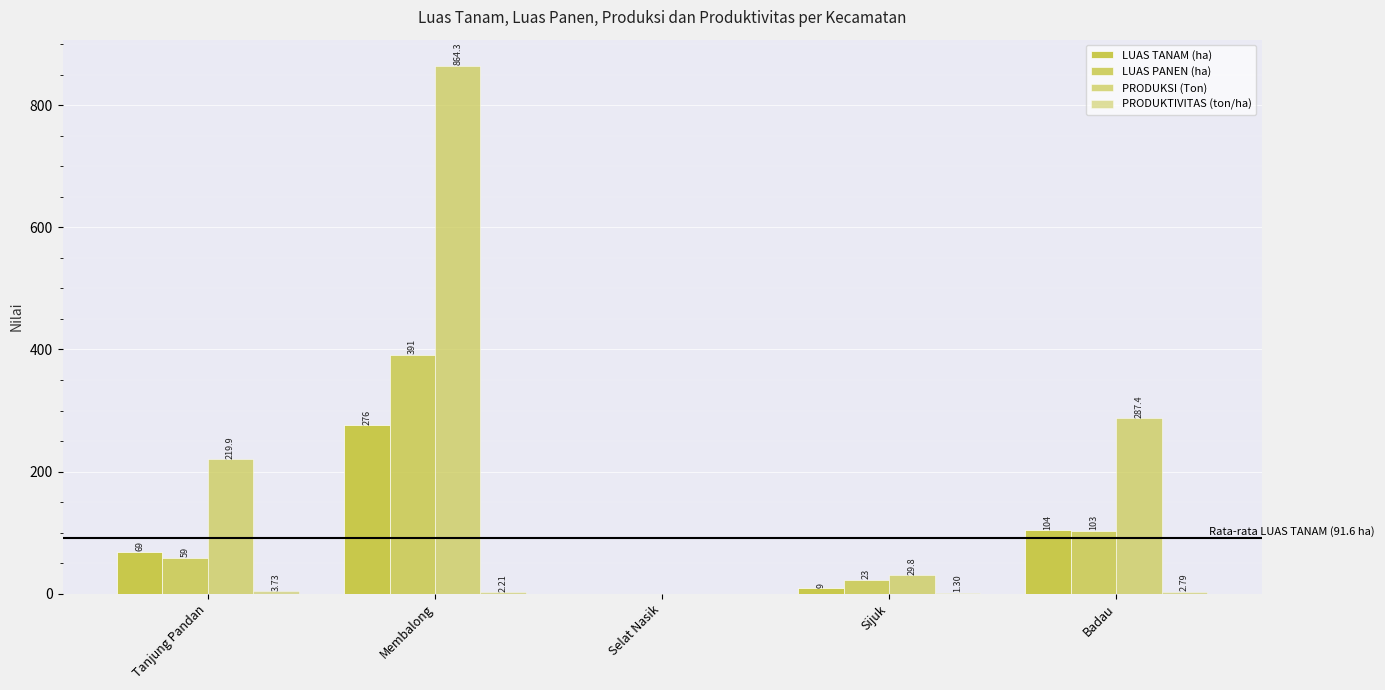

How many groups of bars are there?

5